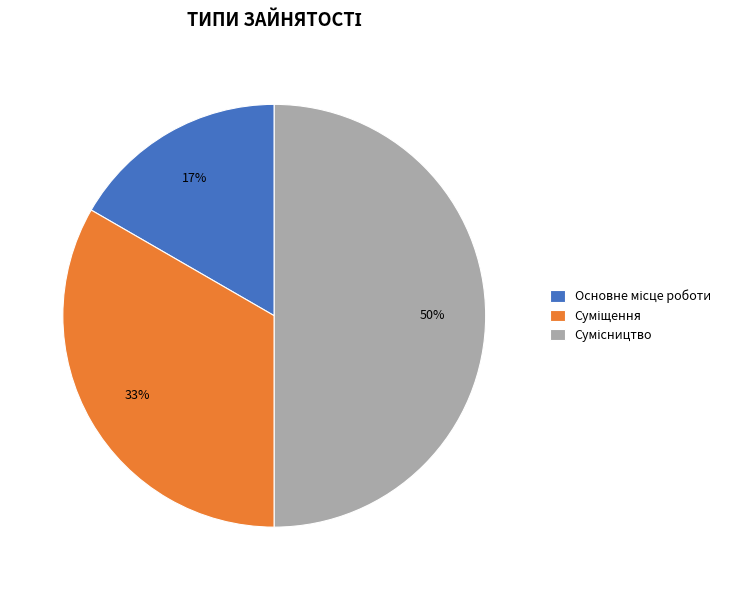

To the nearest percent, what is the average slice percentage?

33%